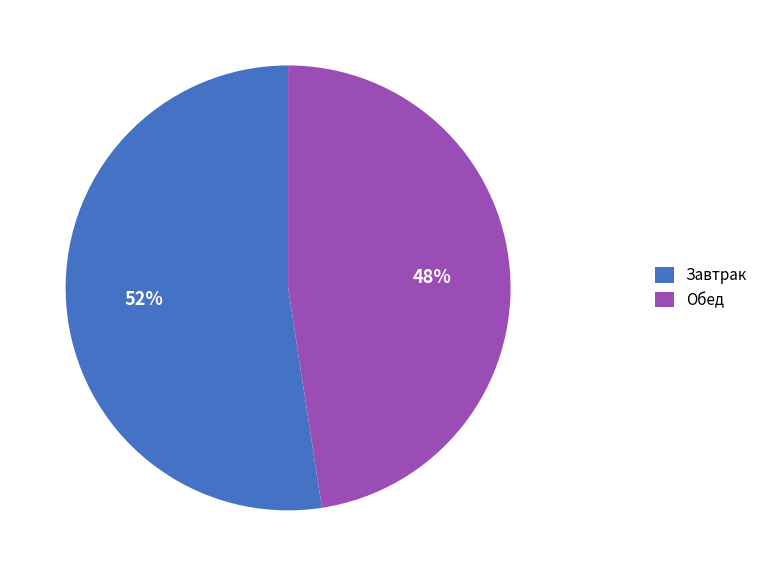

True or false: Обед accounts for 48% of the total.

True